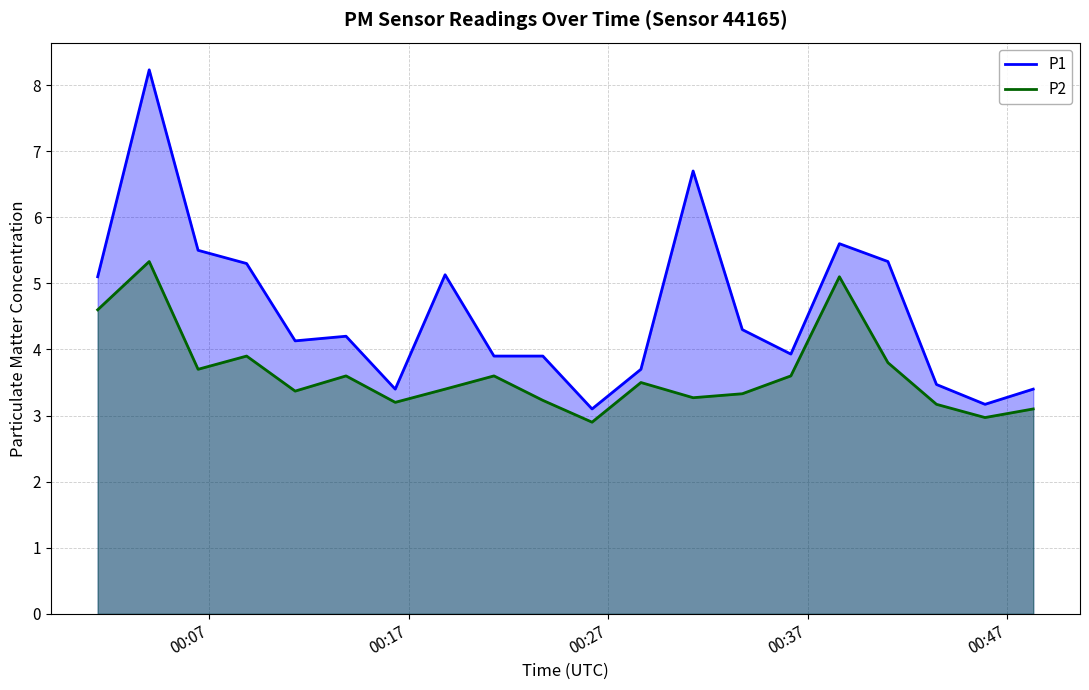

What is the highest value of the P1 series?

8.2